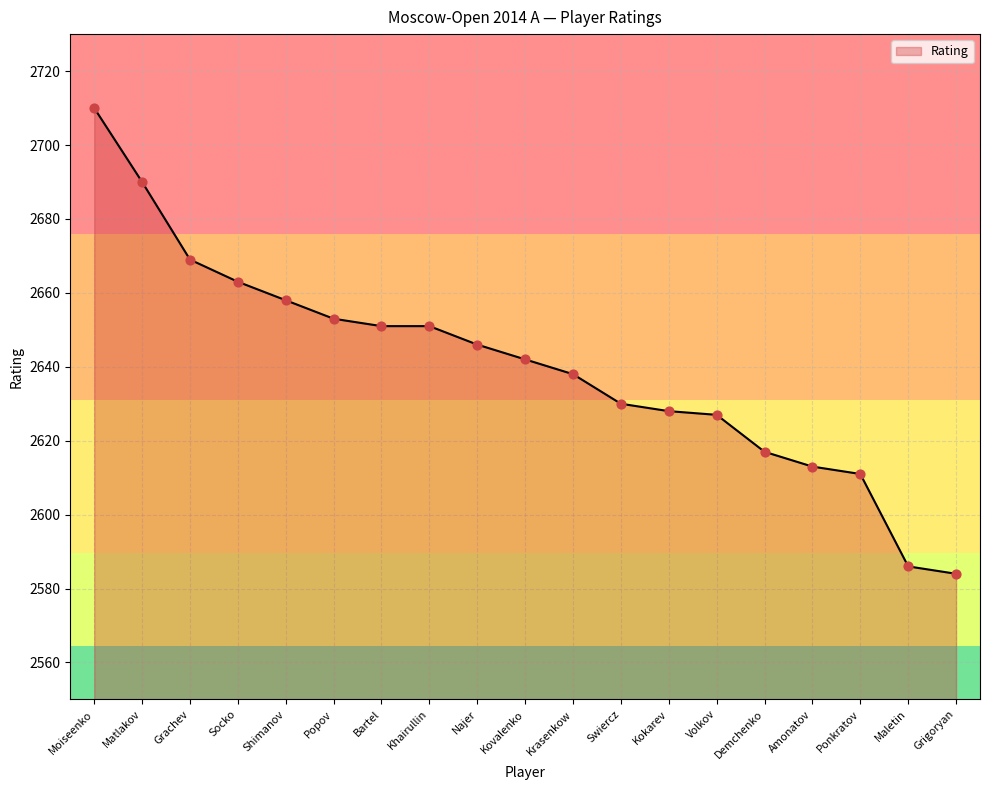

Between Grigoryan and Popov, which is larger?

Popov